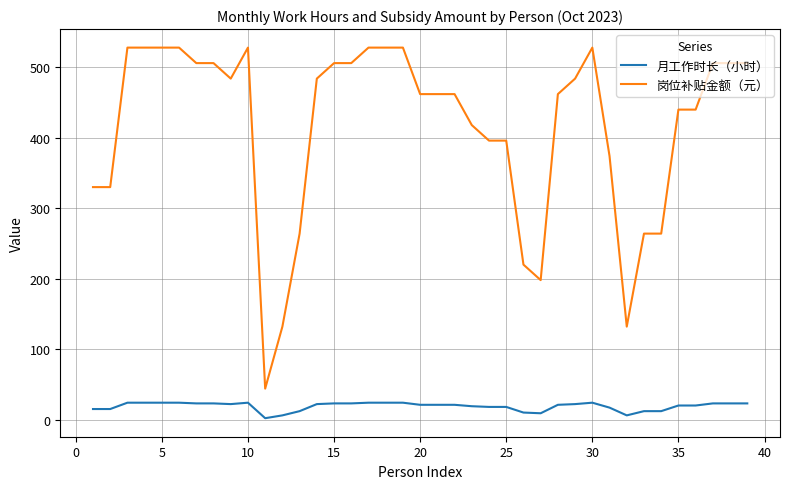

True or false: 月工作时长（小时） and 岗位补贴金额（元） intersect in this chart.

False